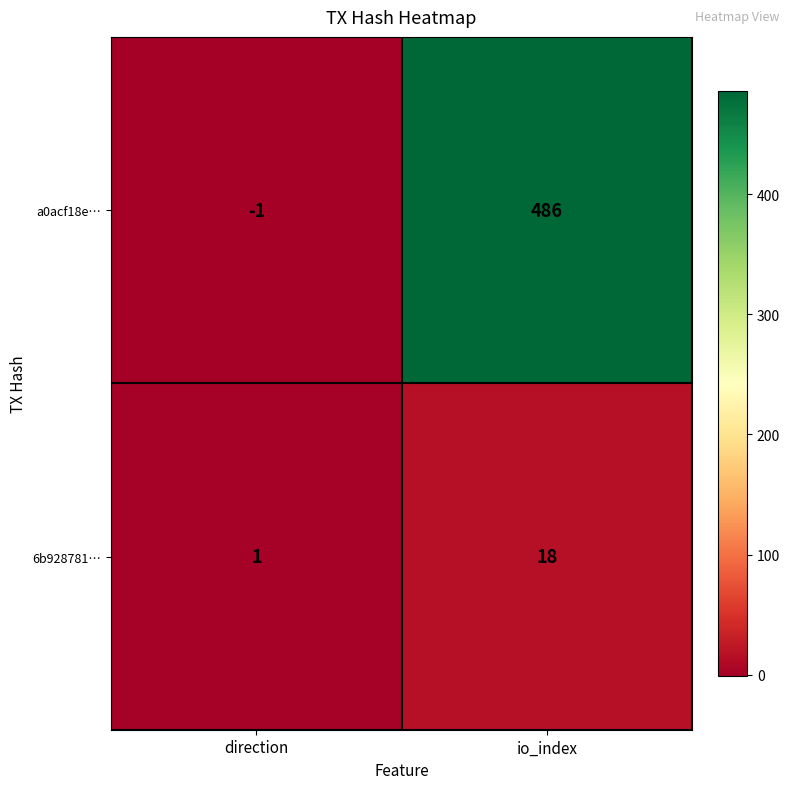

True or false: a0acf18e… has a value of -2 at direction.

False